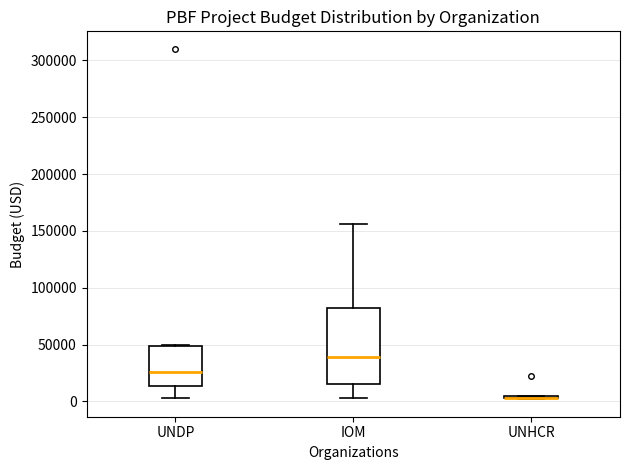

Which box is the tallest, from its lower edge to its upper edge?

IOM